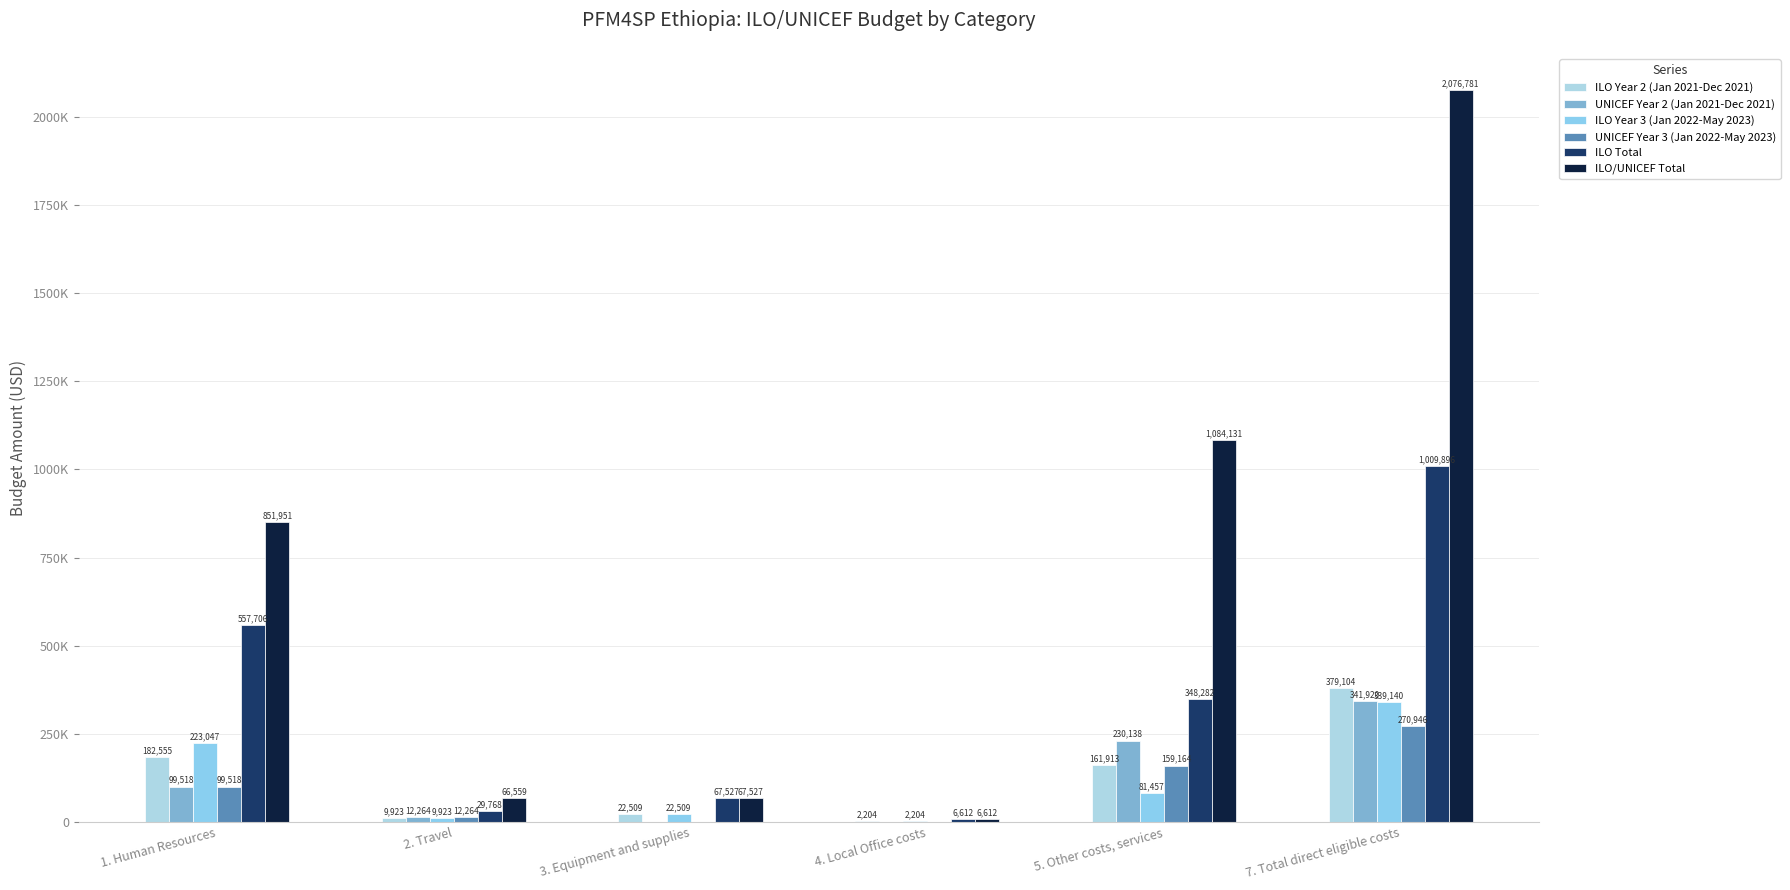

At which label does UNICEF Year 3 (Jan 2022-May 2023) first exceed 99518?

1. Human Resources